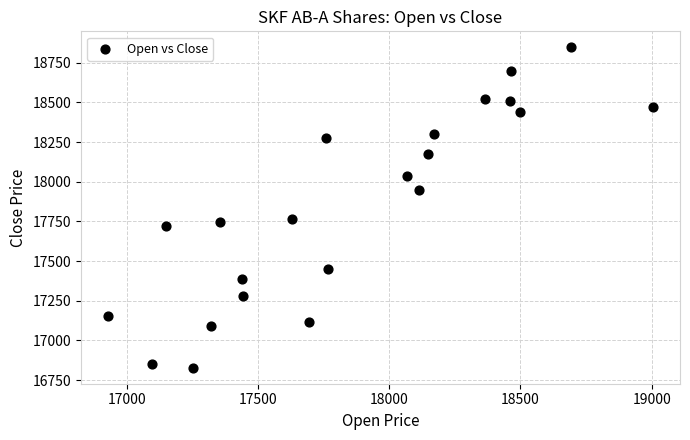

What is the range of X values (max minus min)?

2074